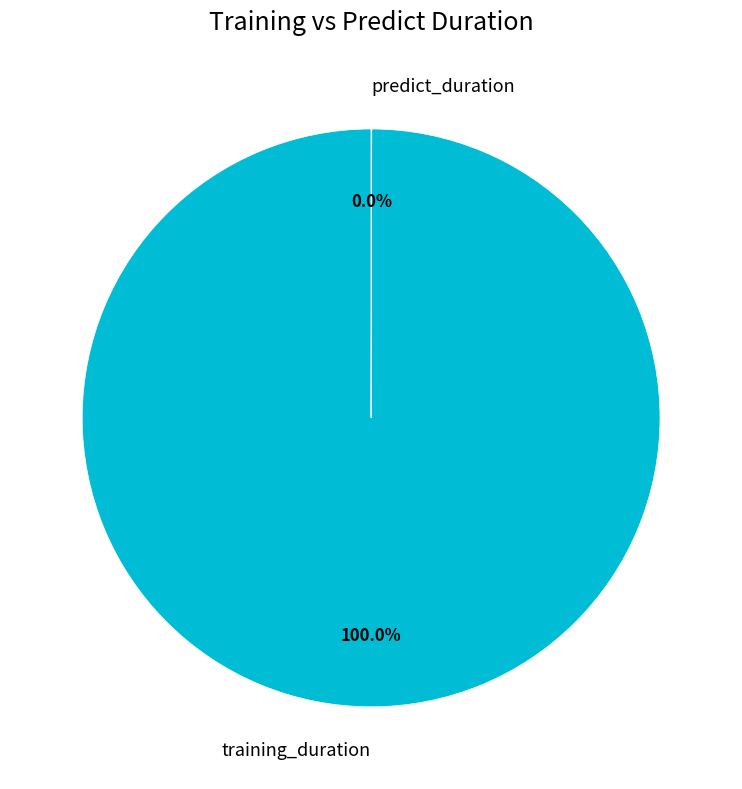

Which slice represents more than half of the pie?

training_duration